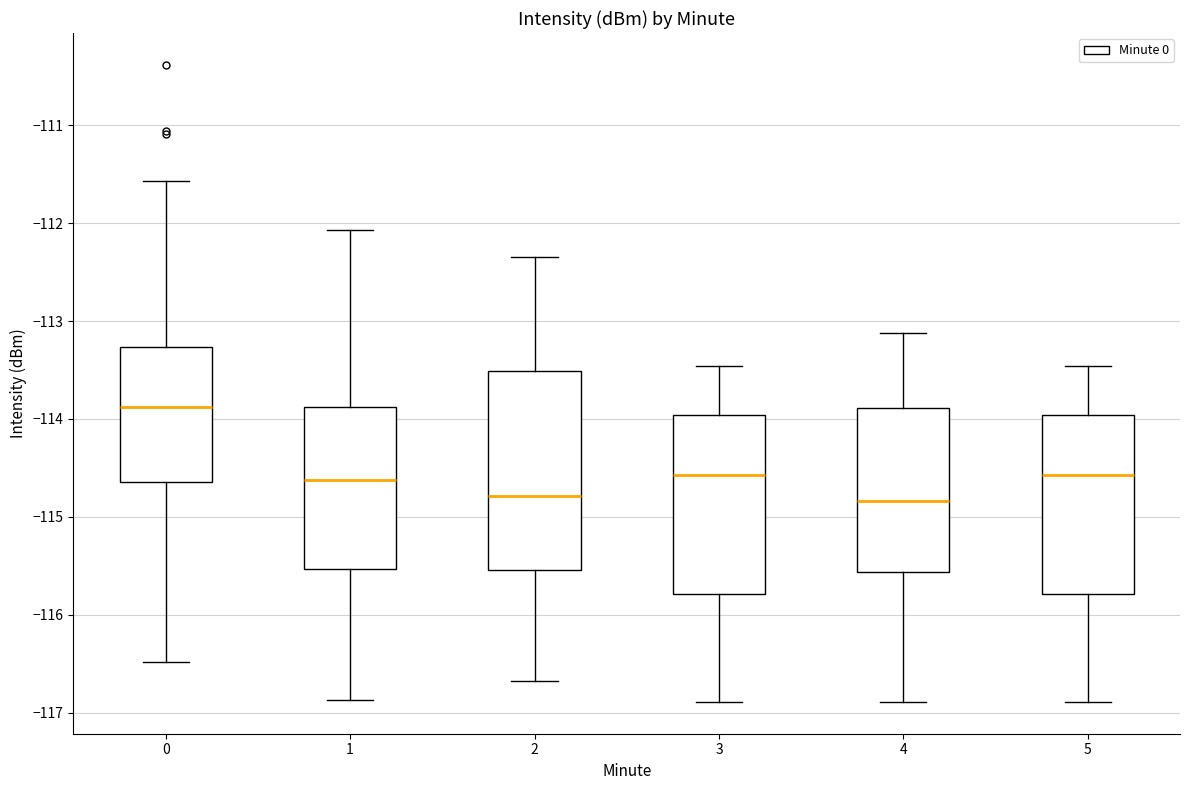

Reading left to right, read every box against the y-axis: the position of its median line, the range the box covers, and the ends of its whiskers. The values are not printed on the chart, so give them approximately, as read against the axis.

0: median -113.9, box -114.6 to -113.3, whiskers -116.5 to -111.6
1: median -114.6, box -115.5 to -113.9, whiskers -116.9 to -112.1
2: median -114.8, box -115.5 to -113.5, whiskers -116.7 to -112.3
3: median -114.6, box -115.8 to -114.0, whiskers -116.9 to -113.5
4: median -114.8, box -115.6 to -113.9, whiskers -116.9 to -113.1
5: median -114.6, box -115.8 to -114.0, whiskers -116.9 to -113.5